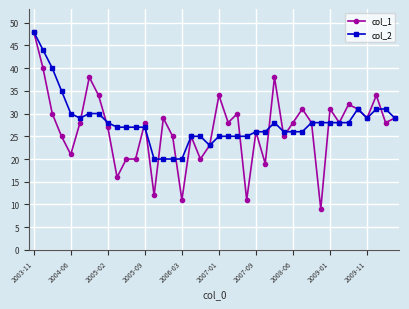

Which series has the widest spread of values?

col_1